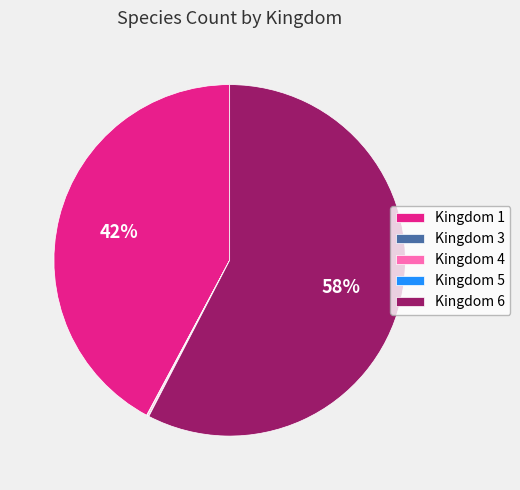

What percentage is the Kingdom 1 slice, to the nearest percent?

42%